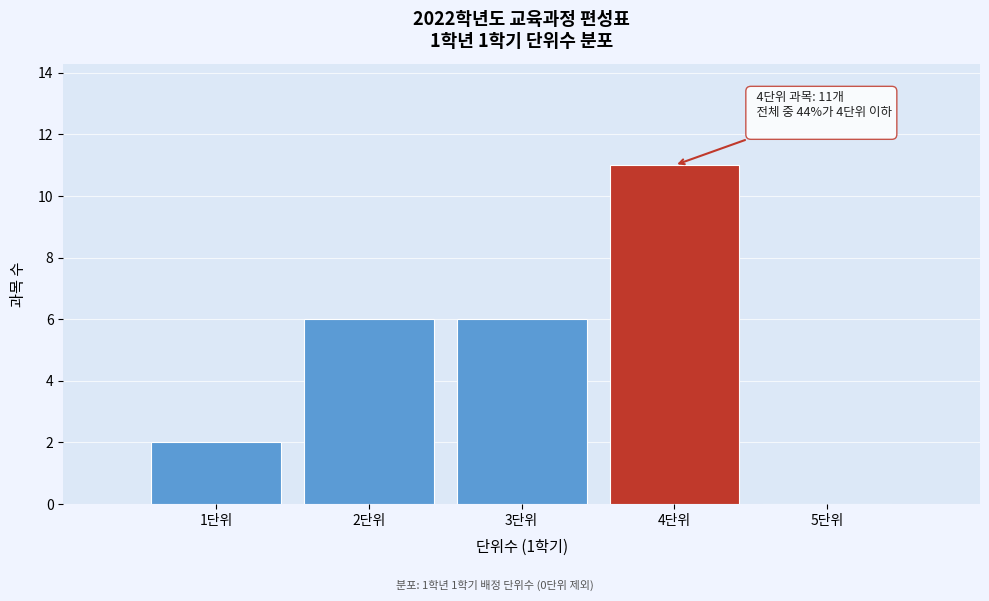

Which range on the x-axis has the tallest bar?

3.5 to 4.5